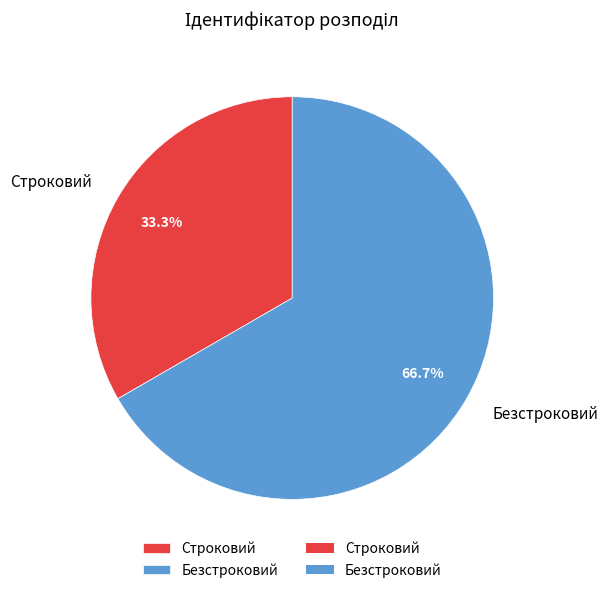

What is the majority slice?

Безстроковий